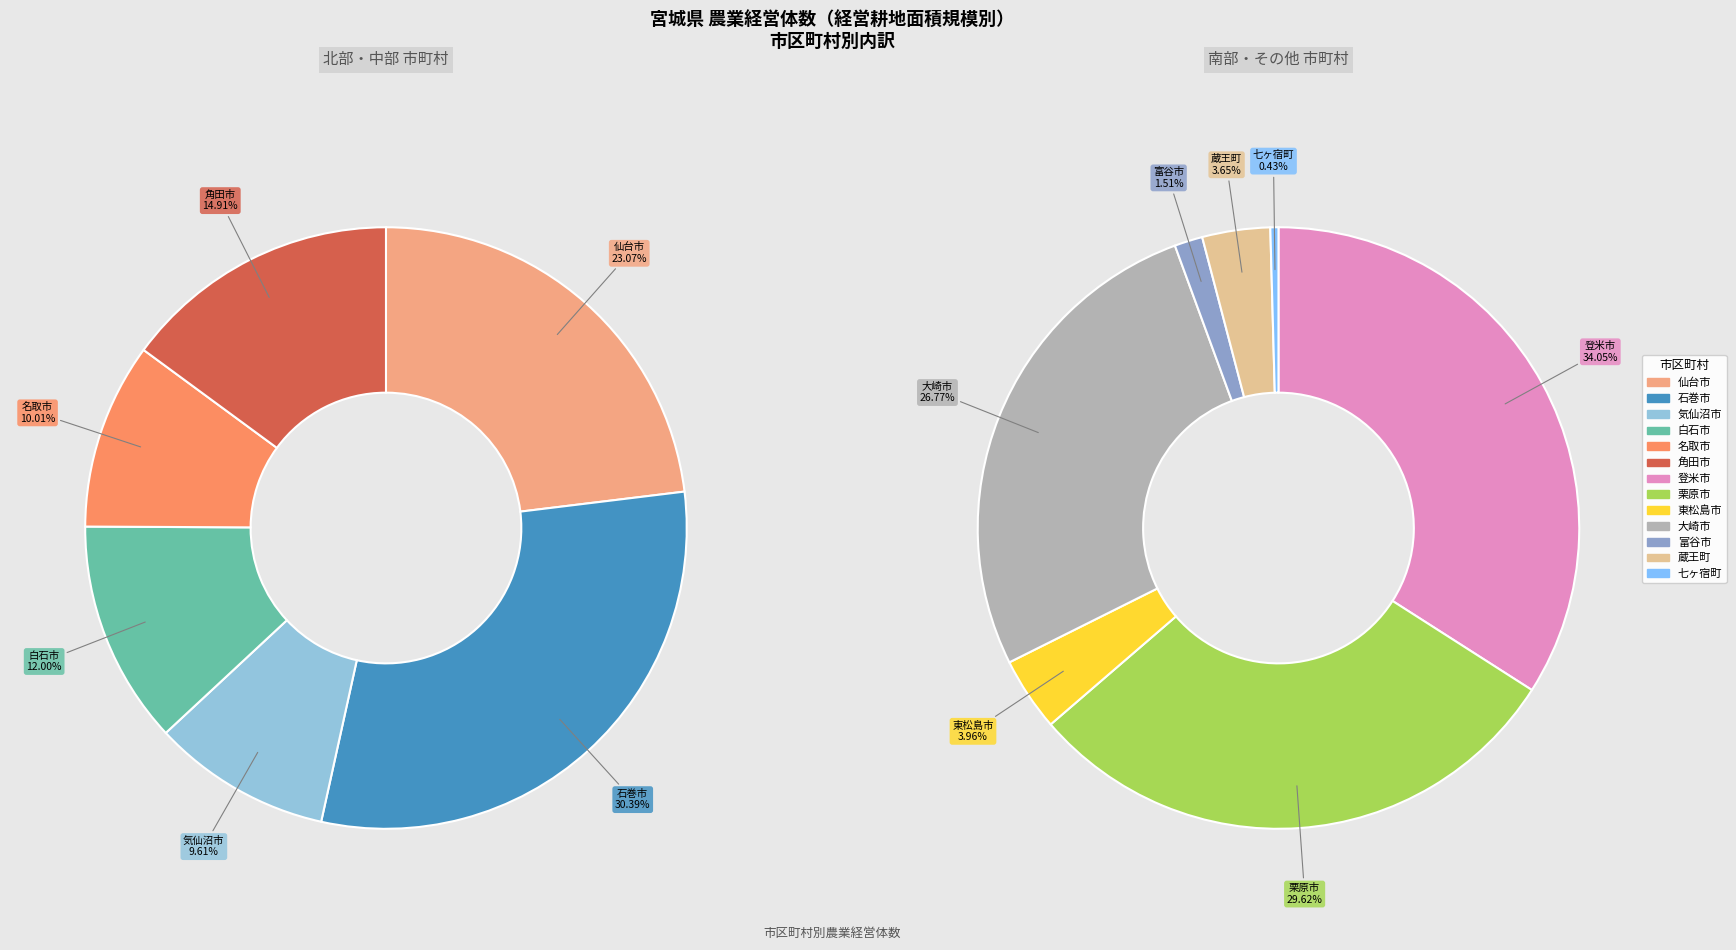

How many segments does this pie chart have?

13